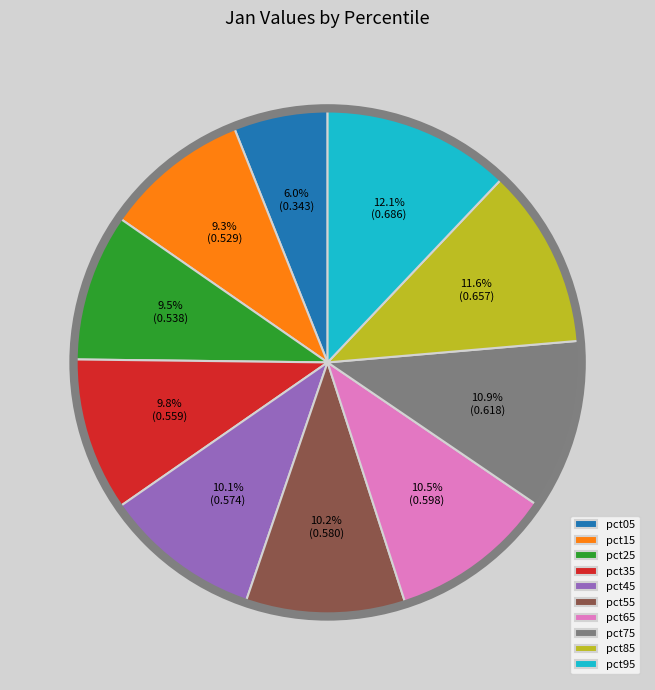

To the nearest percent, what is the combined percentage of pct15 and pct95?

21%